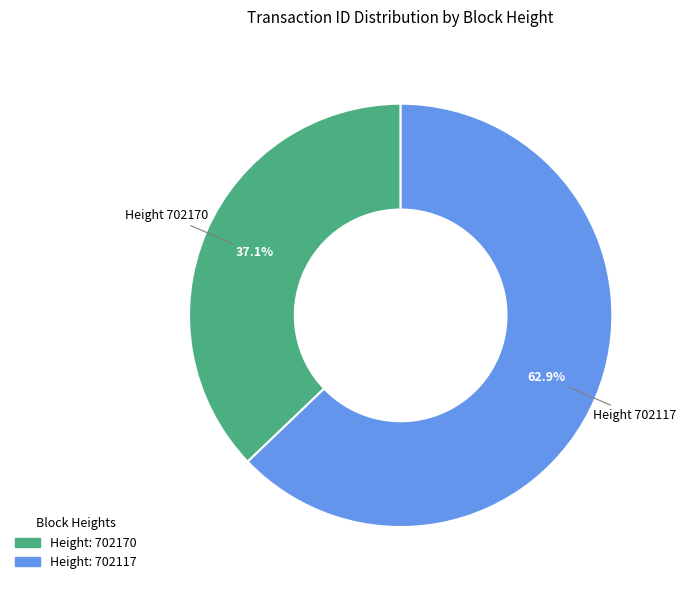

Does any single category account for the majority?

Yes